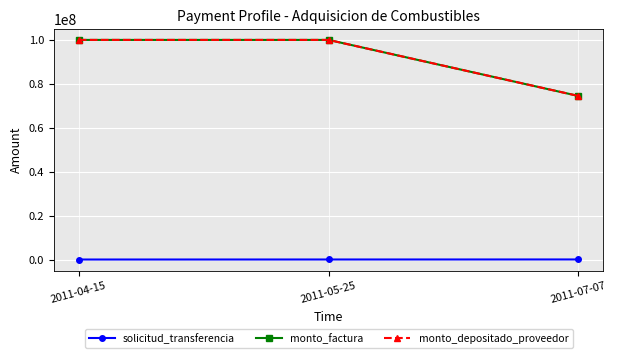

What is the spread (max minus min) of values at 2011-07-07?

74430996